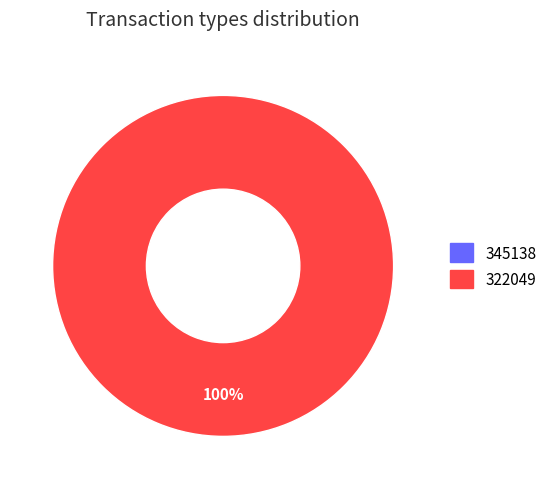

The 345138 slice represents 5% of the pie. True or false?

False